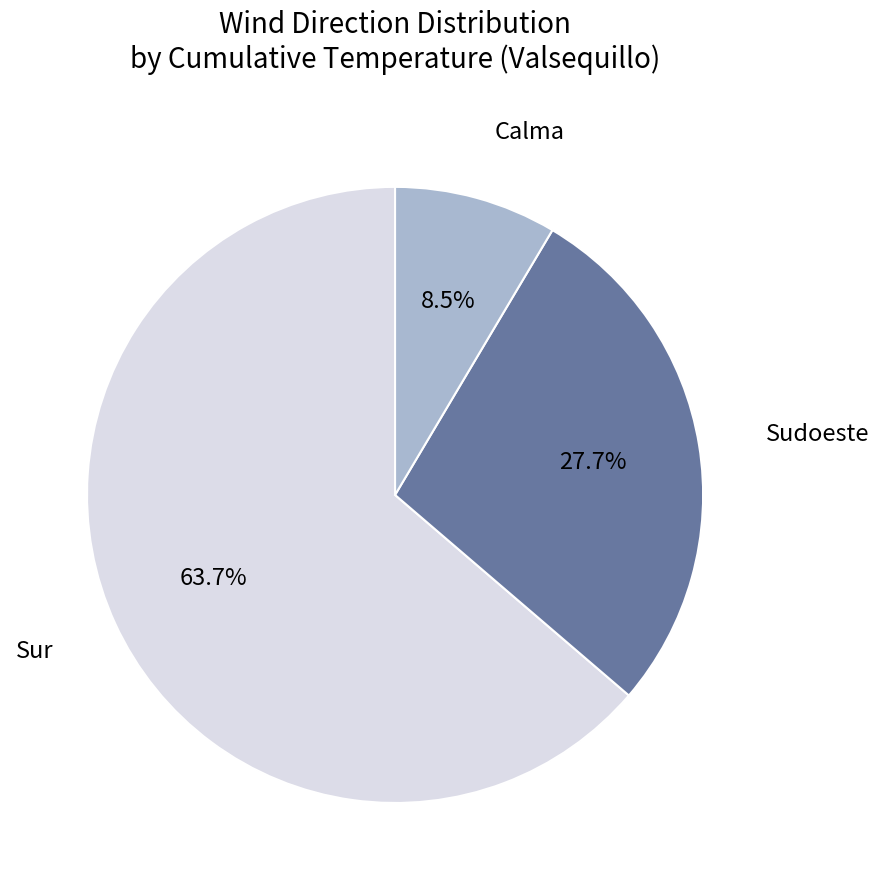

Does Sur account for over 50% of the chart?

Yes